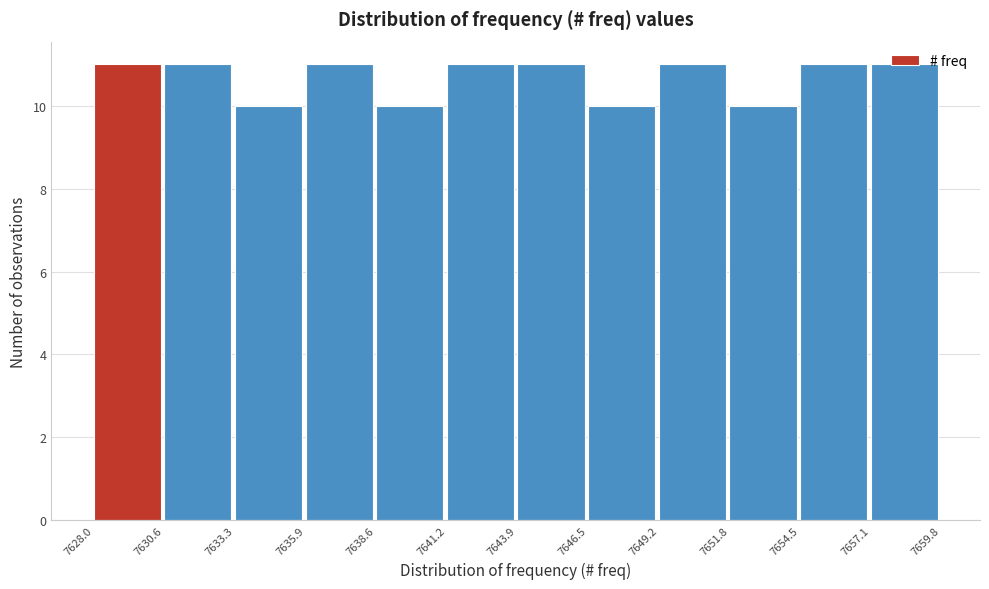

How tall is the bar that spans 7633.3 to 7635.9 on the x-axis? The values are not printed on the chart, so give them approximately, as read against the axis.

10